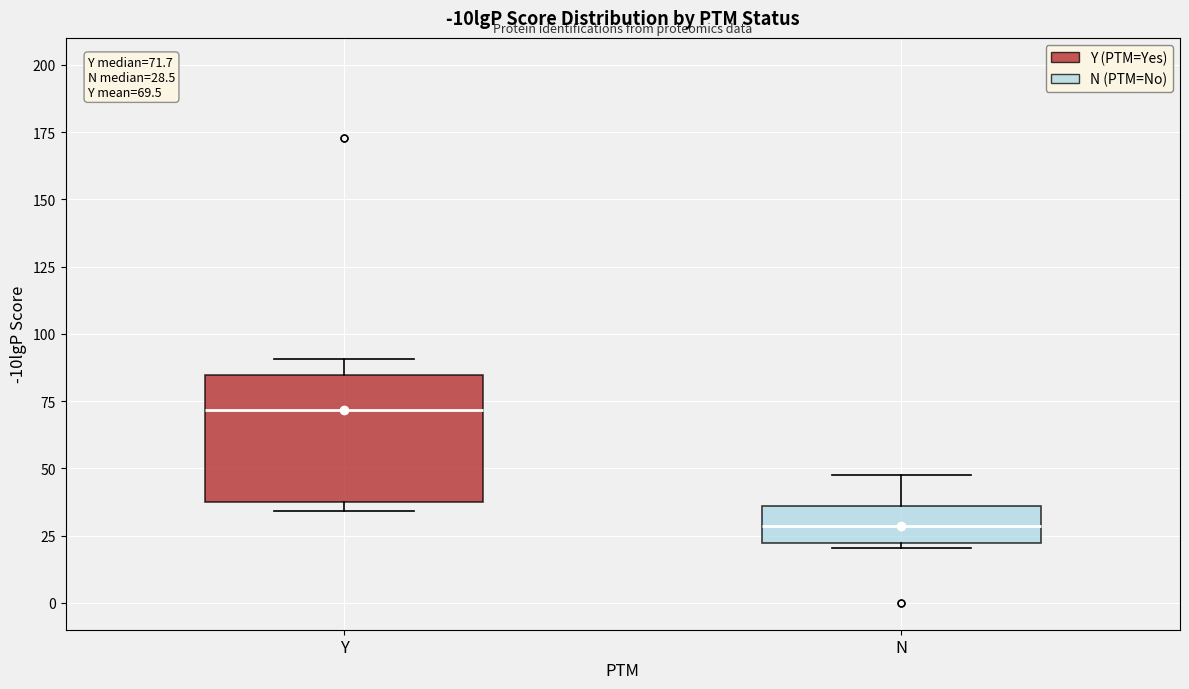

Which box has the highest median line?

Y